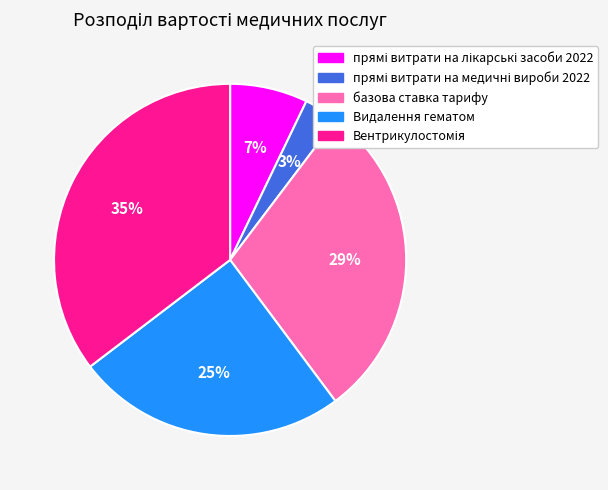

To the nearest percent, what portion does Видалення гематом represent?

25%